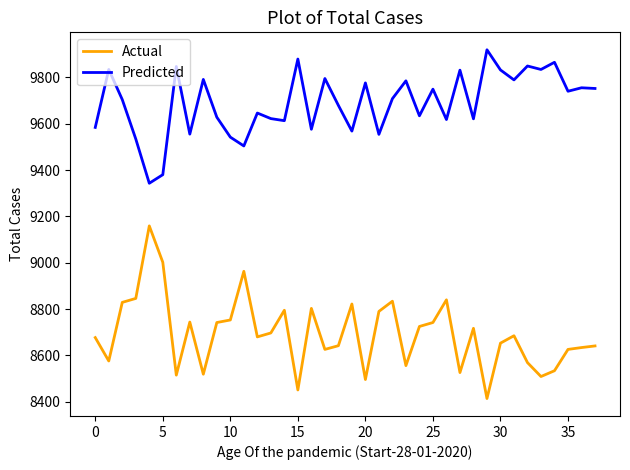

Which series has the largest total across all categories?

Predicted